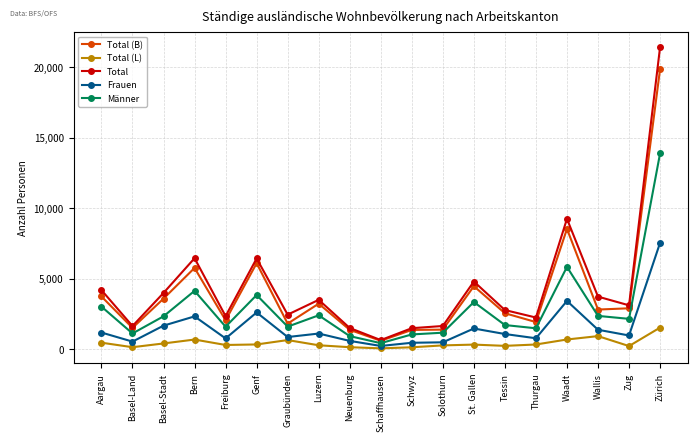

What is the difference between the Männer values at Freiburg and Aargau?

1427